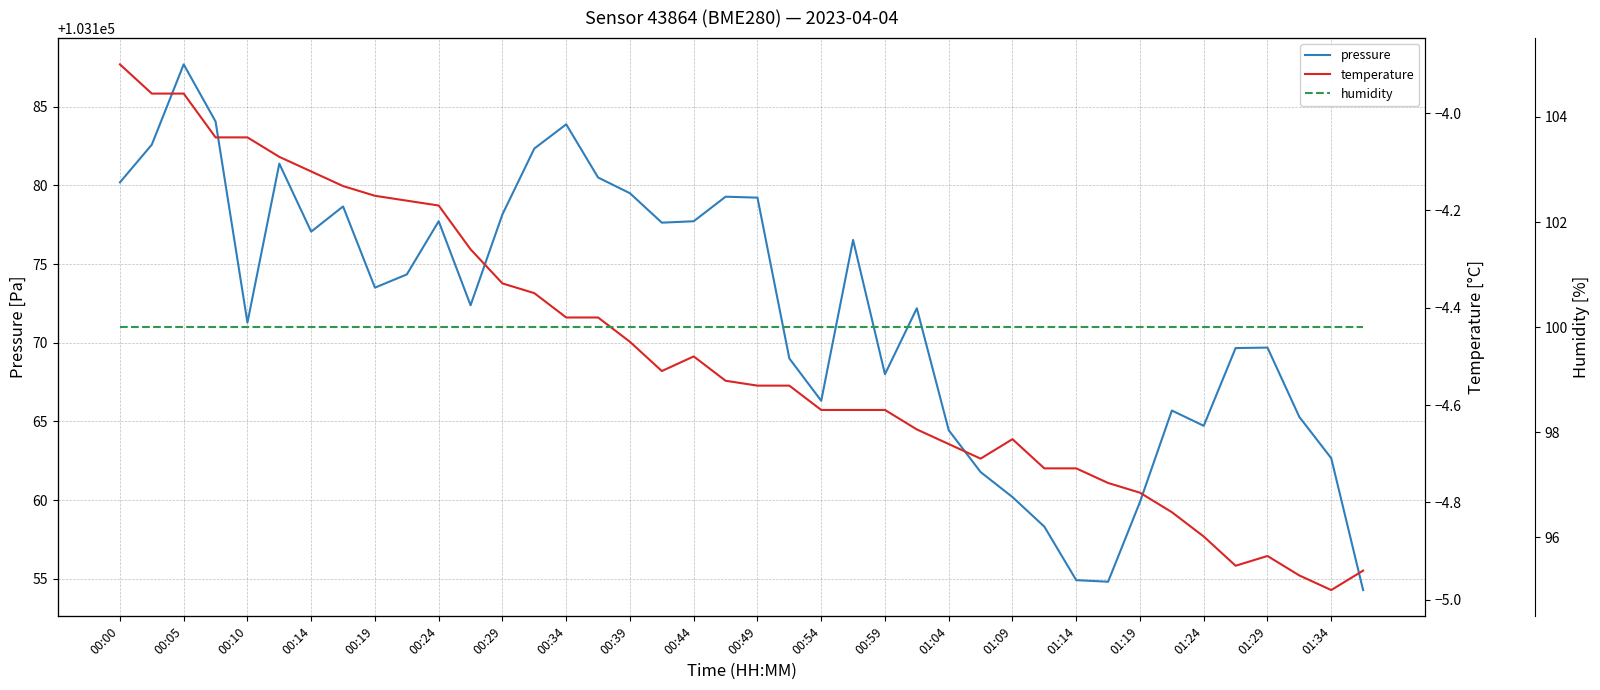

Which category has the highest value in the pressure series?

00:05